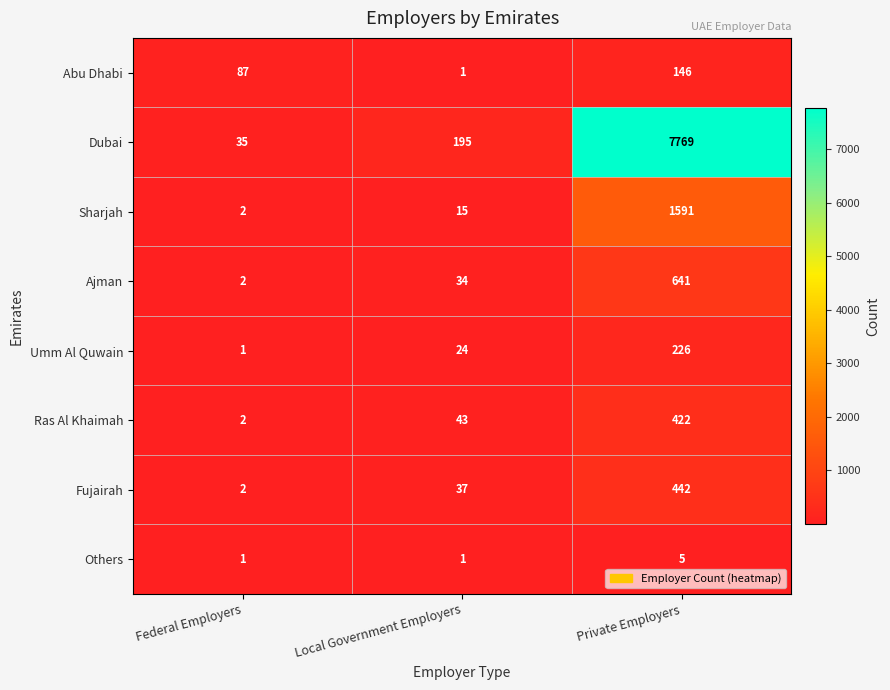

Which series has the widest spread of values?

Dubai